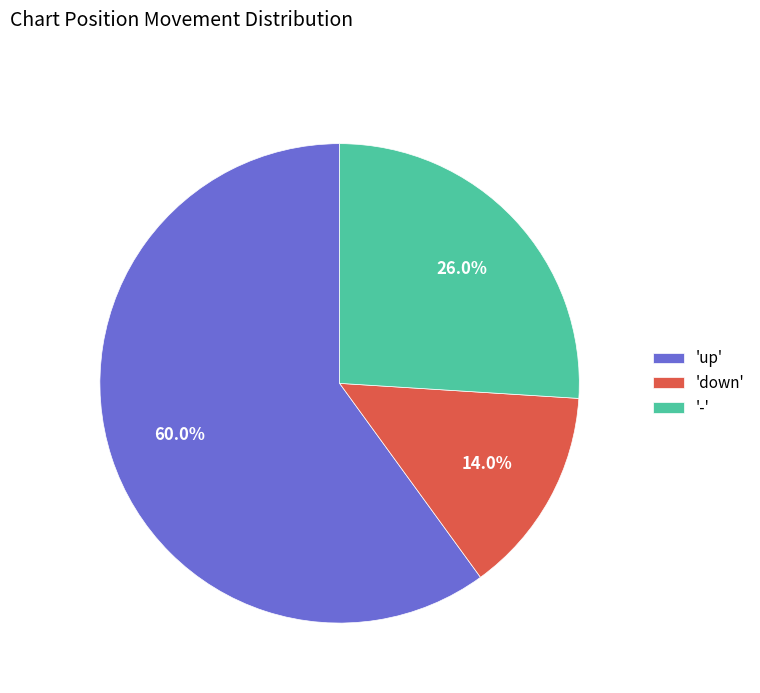

Rank the categories by value from highest to lowest.

'up', '-', 'down'